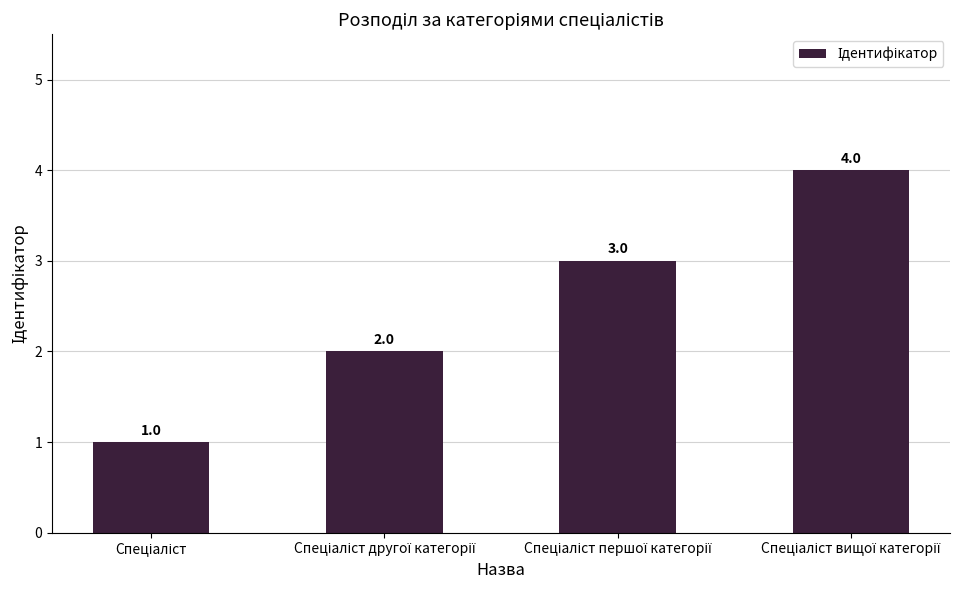

How many bars are there in total?

4